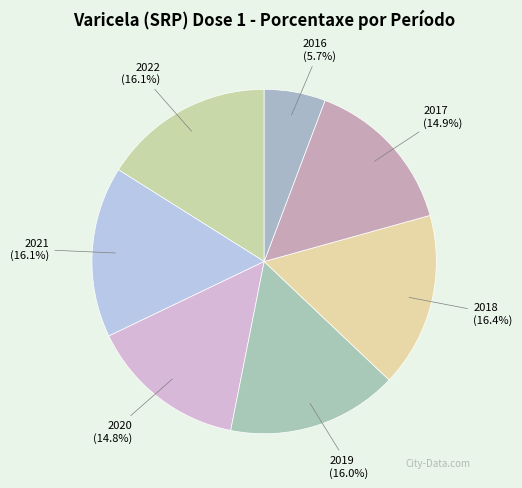

Does 2017 account for over 50% of the chart?

No